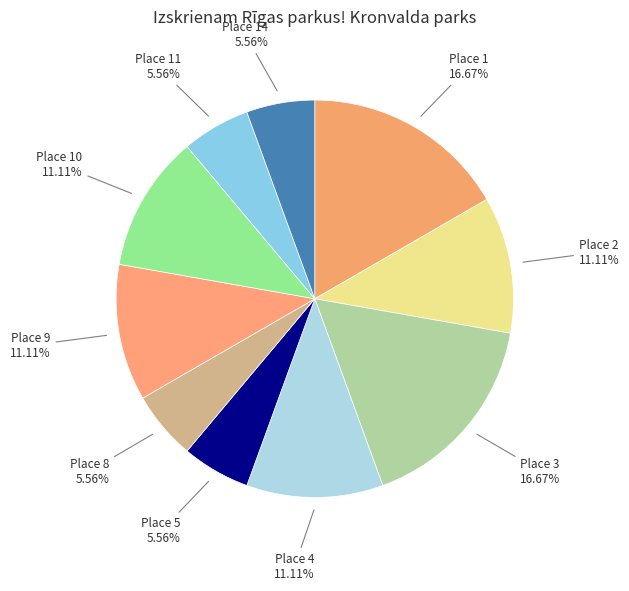

To the nearest percent, what is the average slice percentage?

10%